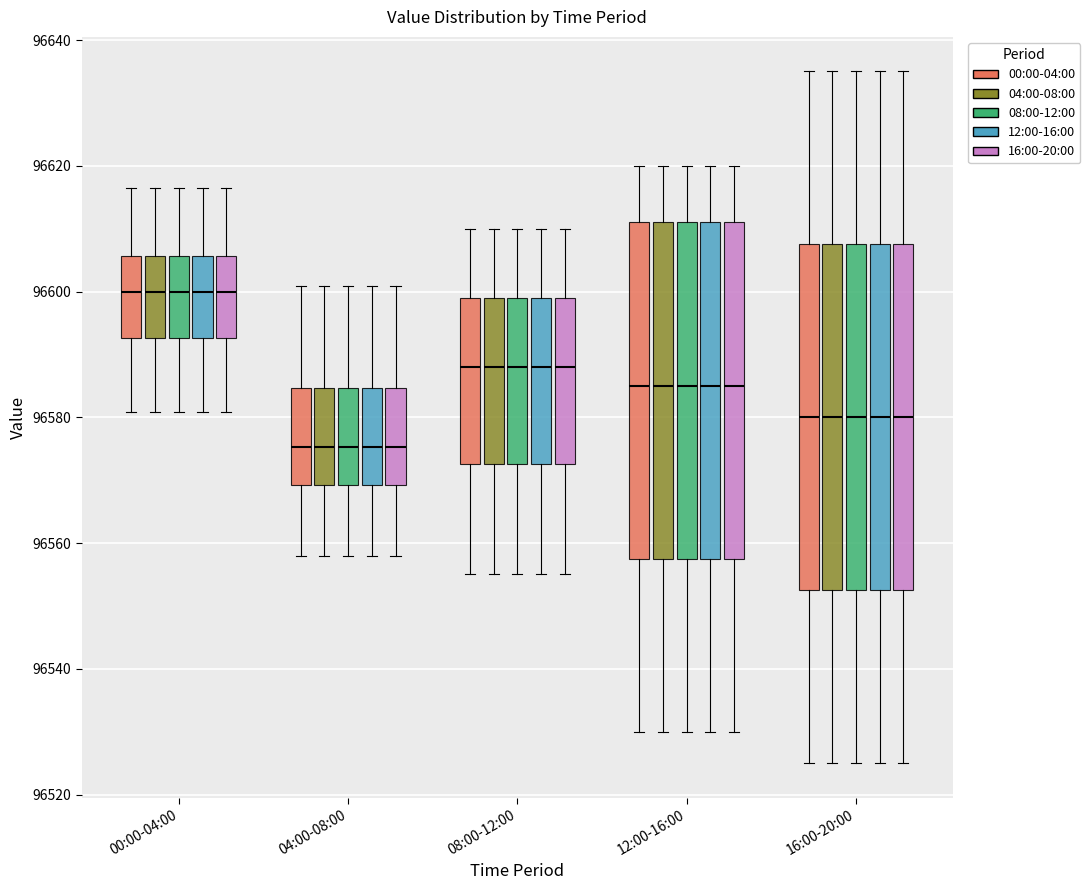

Reading left to right, transcribe this box plot: for each box, give where its median line is, the range the box spans, and where its two whiskers end, as read against the y-axis. The values are not printed on the chart, so give them approximately, as read against the axis.

00:00-04:00 (00:00-04:00): median 96600, box 96592 to 96606, whiskers 96580 to 96616
00:00-04:00 (04:00-08:00): median 96600, box 96592 to 96606, whiskers 96580 to 96616
00:00-04:00 (08:00-12:00): median 96600, box 96592 to 96606, whiskers 96580 to 96616
00:00-04:00 (12:00-16:00): median 96600, box 96592 to 96606, whiskers 96580 to 96616
00:00-04:00 (16:00-20:00): median 96600, box 96592 to 96606, whiskers 96580 to 96616
04:00-08:00 (00:00-04:00): median 96576, box 96570 to 96584, whiskers 96558 to 96600
04:00-08:00 (04:00-08:00): median 96576, box 96570 to 96584, whiskers 96558 to 96600
04:00-08:00 (08:00-12:00): median 96576, box 96570 to 96584, whiskers 96558 to 96600
04:00-08:00 (12:00-16:00): median 96576, box 96570 to 96584, whiskers 96558 to 96600
04:00-08:00 (16:00-20:00): median 96576, box 96570 to 96584, whiskers 96558 to 96600
08:00-12:00 (00:00-04:00): median 96588, box 96572 to 96600, whiskers 96556 to 96610
08:00-12:00 (04:00-08:00): median 96588, box 96572 to 96600, whiskers 96556 to 96610
08:00-12:00 (08:00-12:00): median 96588, box 96572 to 96600, whiskers 96556 to 96610
08:00-12:00 (12:00-16:00): median 96588, box 96572 to 96600, whiskers 96556 to 96610
08:00-12:00 (16:00-20:00): median 96588, box 96572 to 96600, whiskers 96556 to 96610
12:00-16:00 (00:00-04:00): median 96586, box 96558 to 96612, whiskers 96530 to 96620
12:00-16:00 (04:00-08:00): median 96586, box 96558 to 96612, whiskers 96530 to 96620
12:00-16:00 (08:00-12:00): median 96586, box 96558 to 96612, whiskers 96530 to 96620
12:00-16:00 (12:00-16:00): median 96586, box 96558 to 96612, whiskers 96530 to 96620
12:00-16:00 (16:00-20:00): median 96586, box 96558 to 96612, whiskers 96530 to 96620
16:00-20:00 (00:00-04:00): median 96580, box 96552 to 96608, whiskers 96526 to 96636
16:00-20:00 (04:00-08:00): median 96580, box 96552 to 96608, whiskers 96526 to 96636
16:00-20:00 (08:00-12:00): median 96580, box 96552 to 96608, whiskers 96526 to 96636
16:00-20:00 (12:00-16:00): median 96580, box 96552 to 96608, whiskers 96526 to 96636
16:00-20:00 (16:00-20:00): median 96580, box 96552 to 96608, whiskers 96526 to 96636